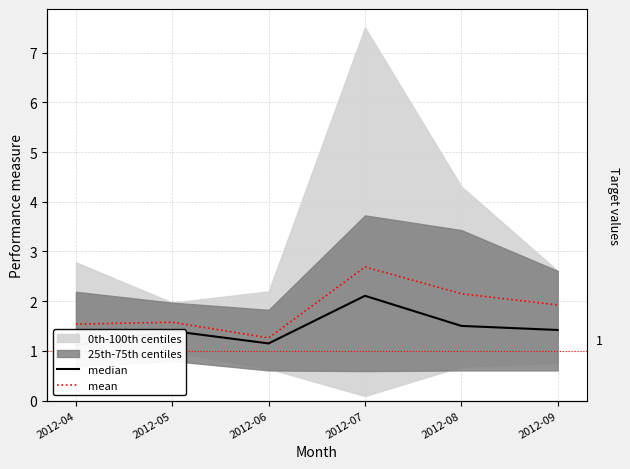

At which category does the chart reach its peak across all series?

2012-07